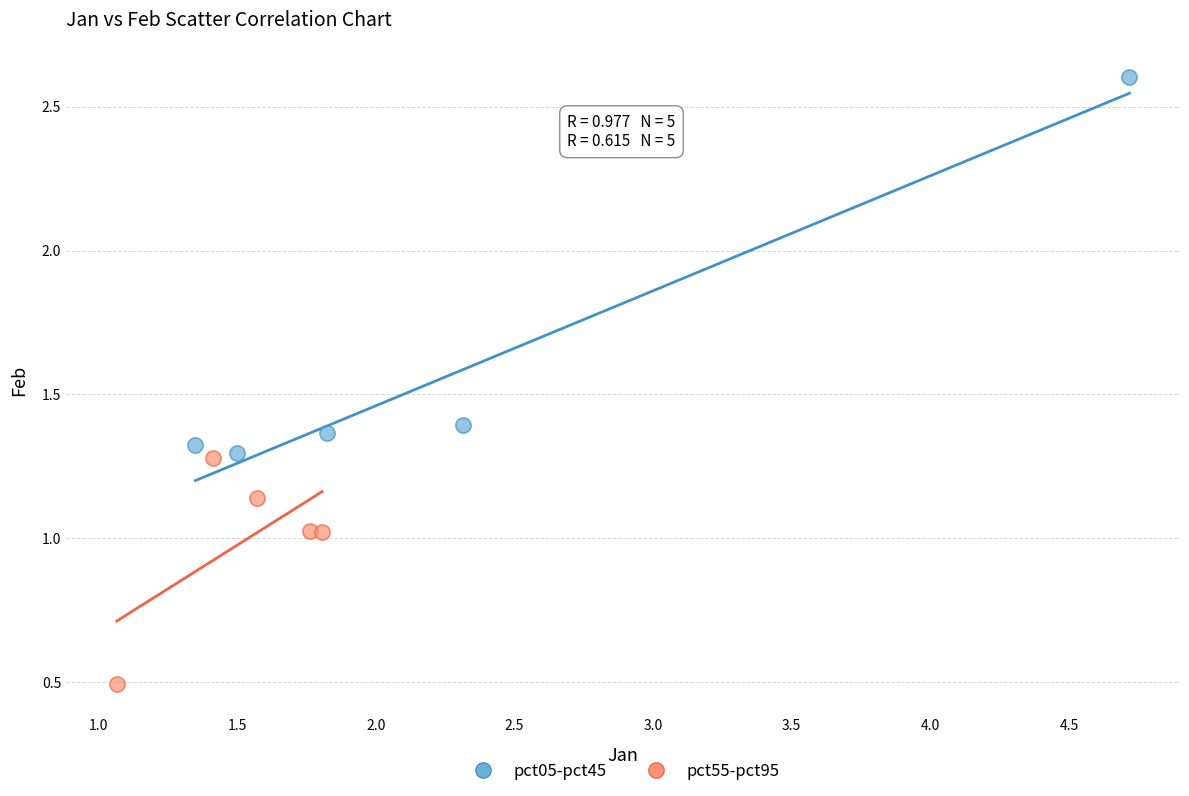

Which series has the widest spread of Y values?

pct05-pct45